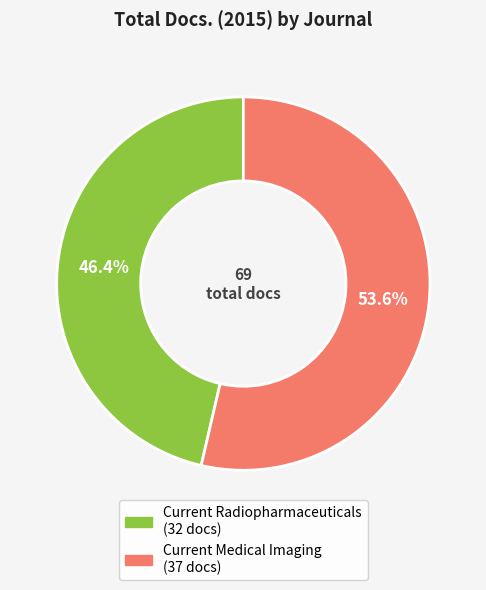

Which has a higher value, Current Medical Imaging or Current Radiopharmaceuticals?

Current Medical Imaging